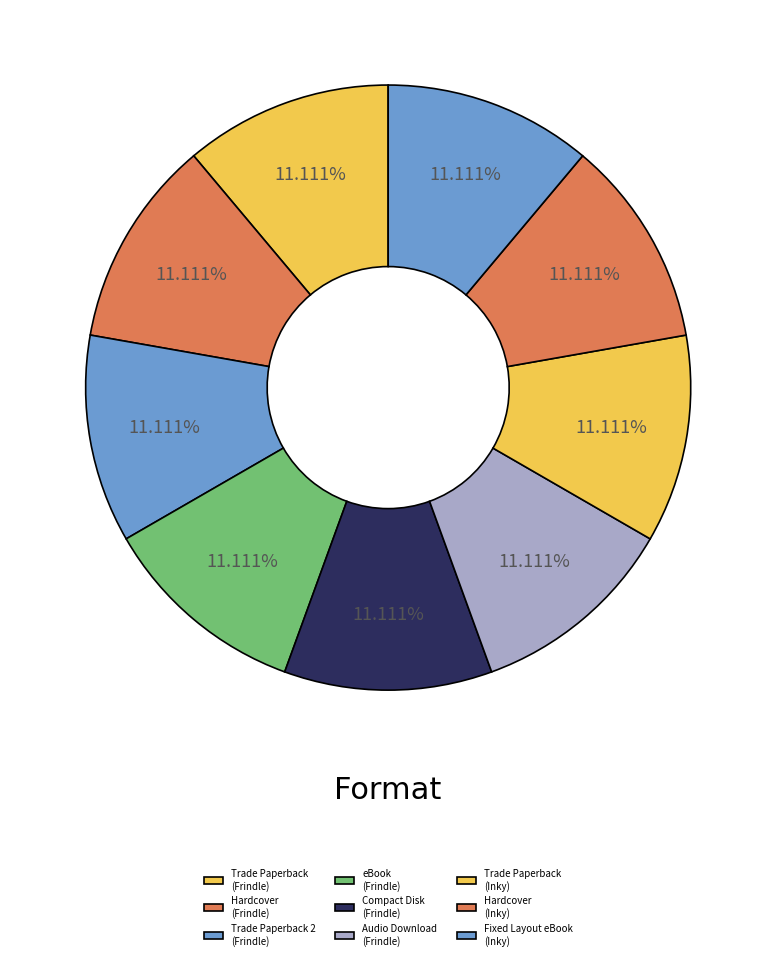

Count the number of slices in the pie.

9